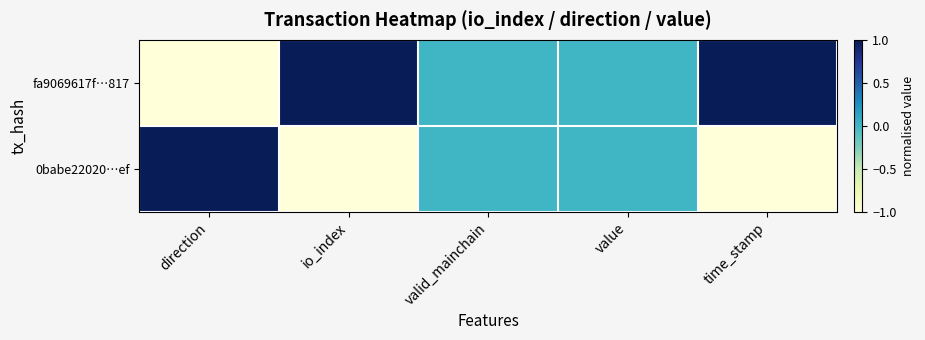

What is the greatest value displayed?

1